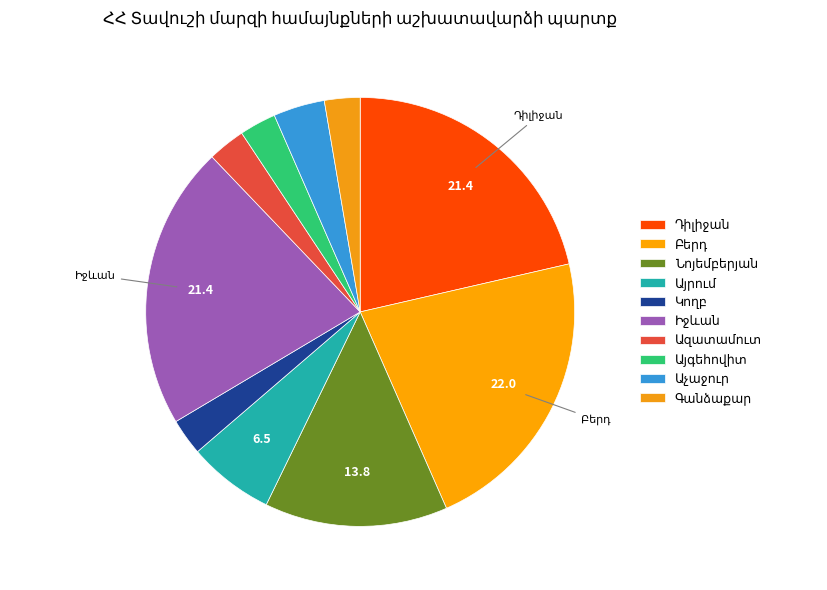

Count the number of slices in the pie.

10